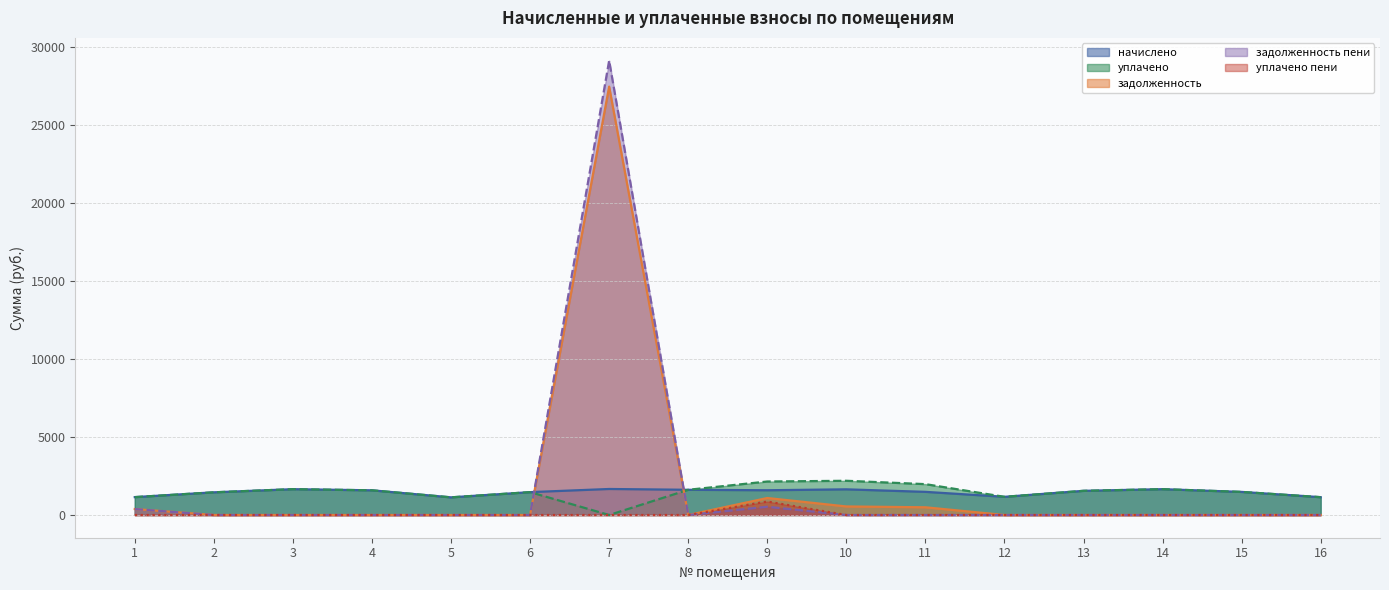

What are all the series names shown in the legend?

начислено, уплачено, задолженность, задолженность пени, уплачено пени